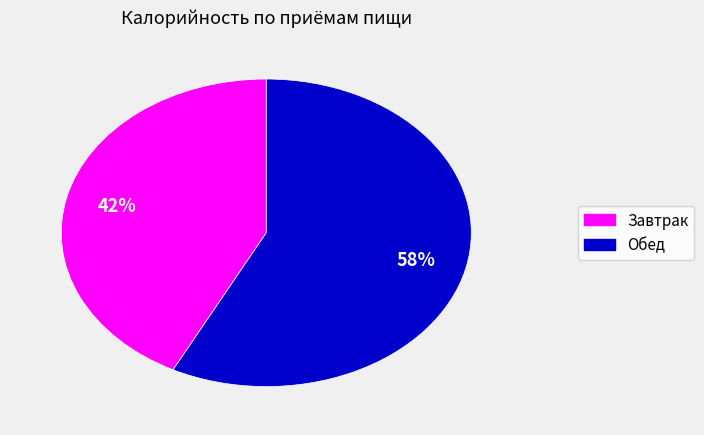

The Завтрак slice represents 49% of the pie. True or false?

False